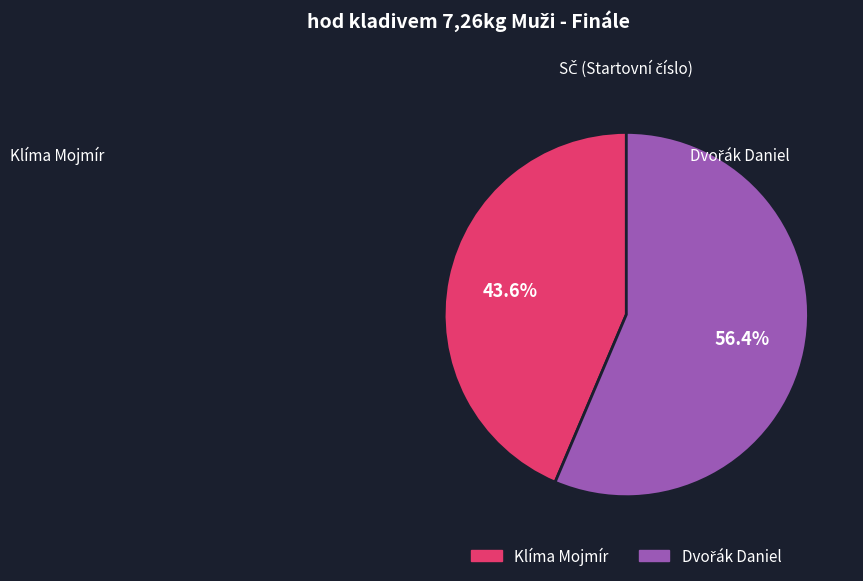

Does any single category account for the majority?

Yes